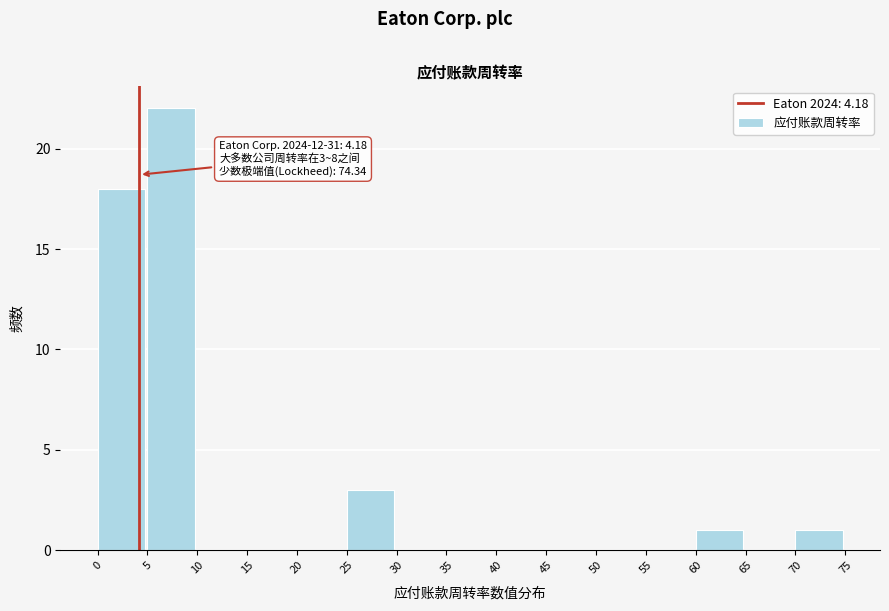

Over which range of the x-axis is the bar tallest?

5 to 10